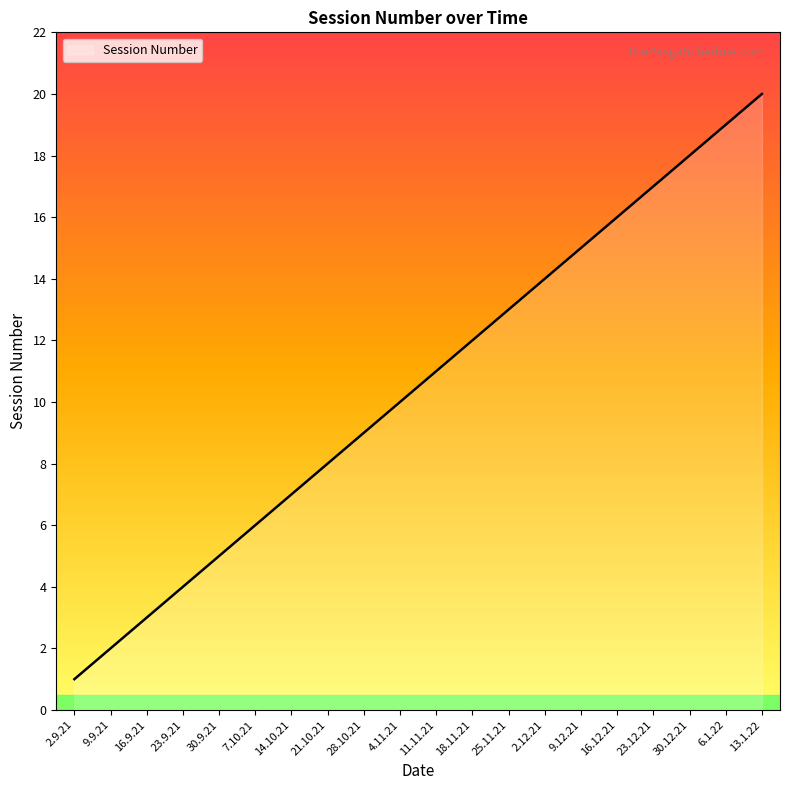

What is the change in value from 2.9.21 to 16.9.21?

+2